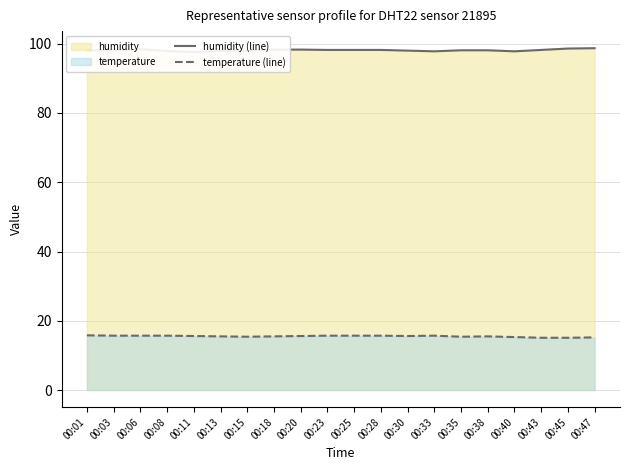

What is the lowest value of the temperature (line) series?

15.1